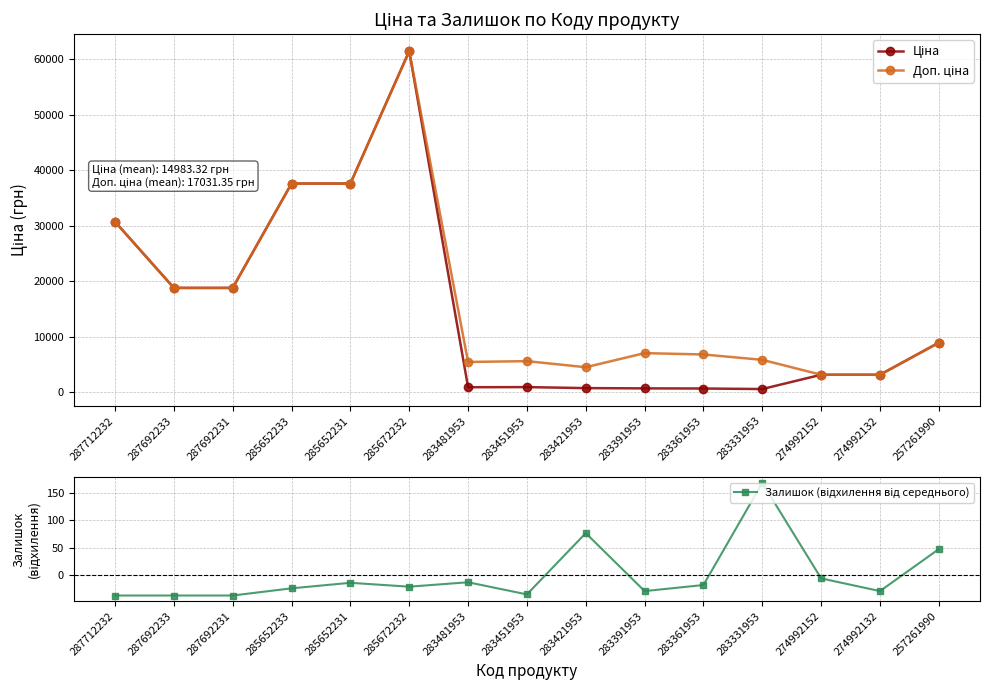

Where is Залишок (відхилення від середнього) nearest to the value 65?

283421953